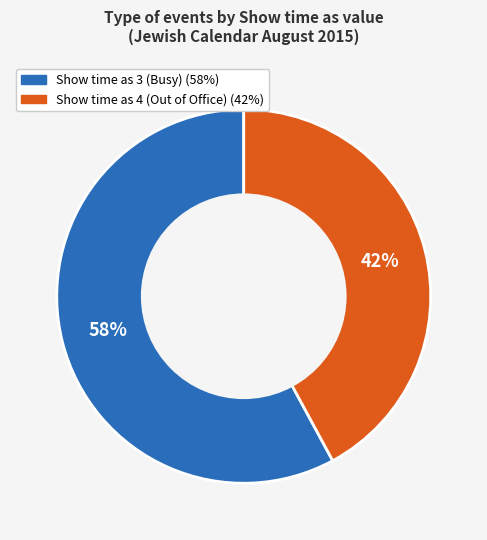

Which has a higher value, Show time as 4 or Show time as 3?

Show time as 3